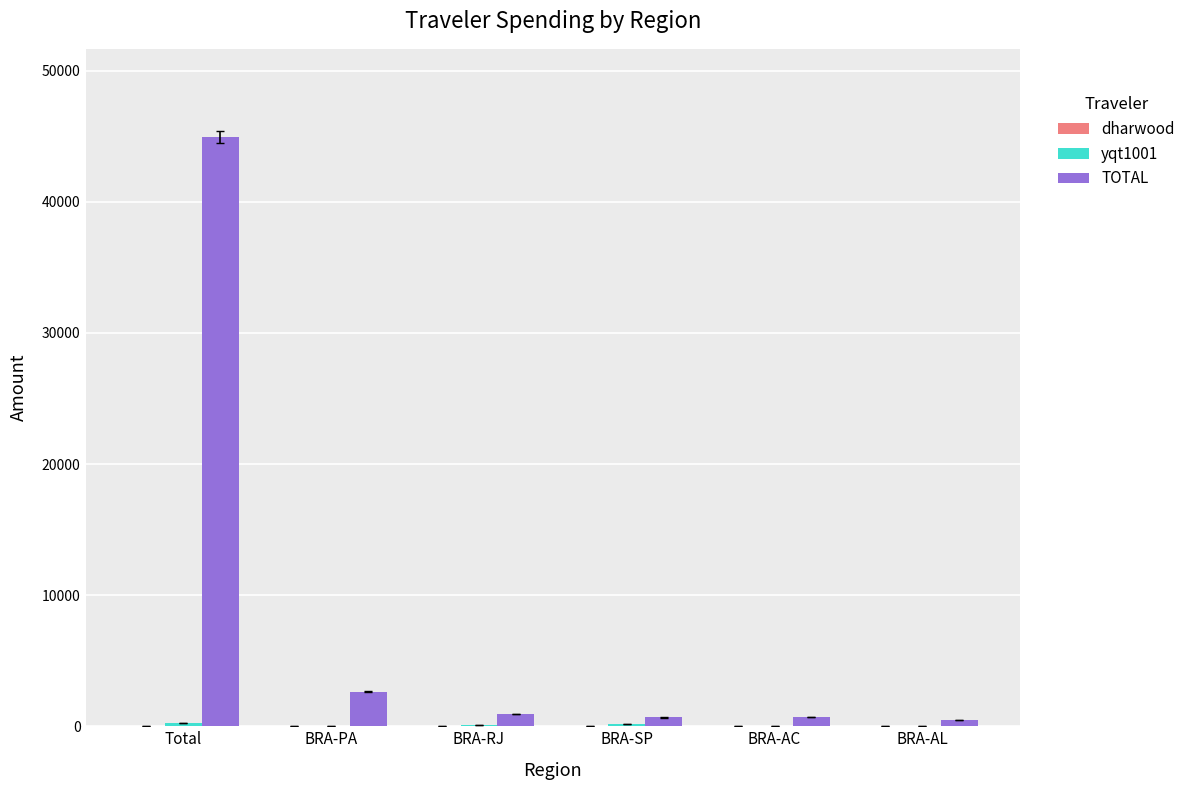

Which series has the largest total across all categories?

TOTAL